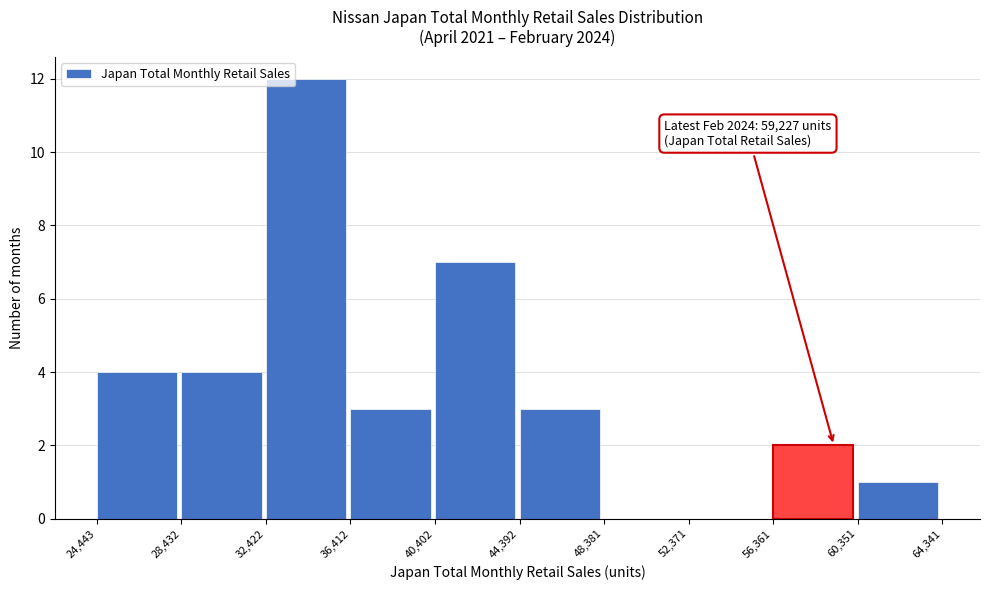

Which range on the x-axis has the tallest bar?

32,422 to 36,412